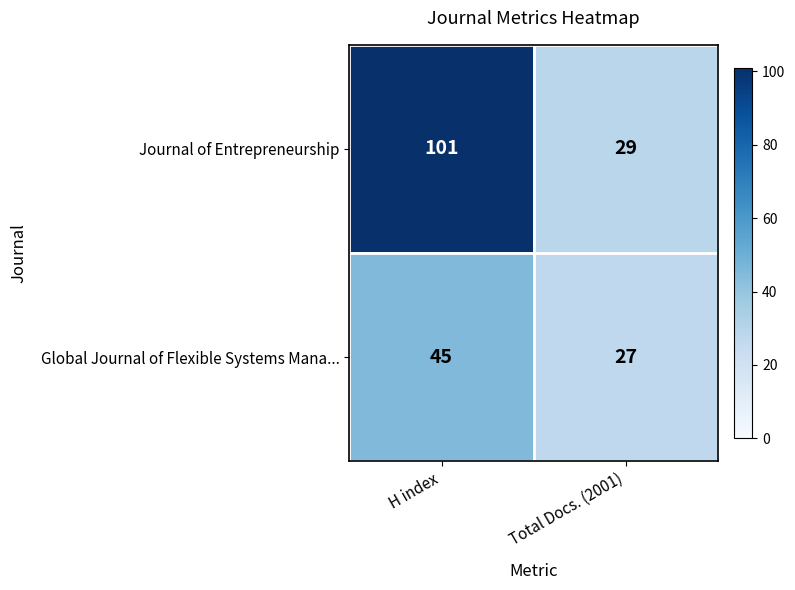

What is the difference between the Journal of Entrepreneurship values at Total Docs. (2001) and H index?

72